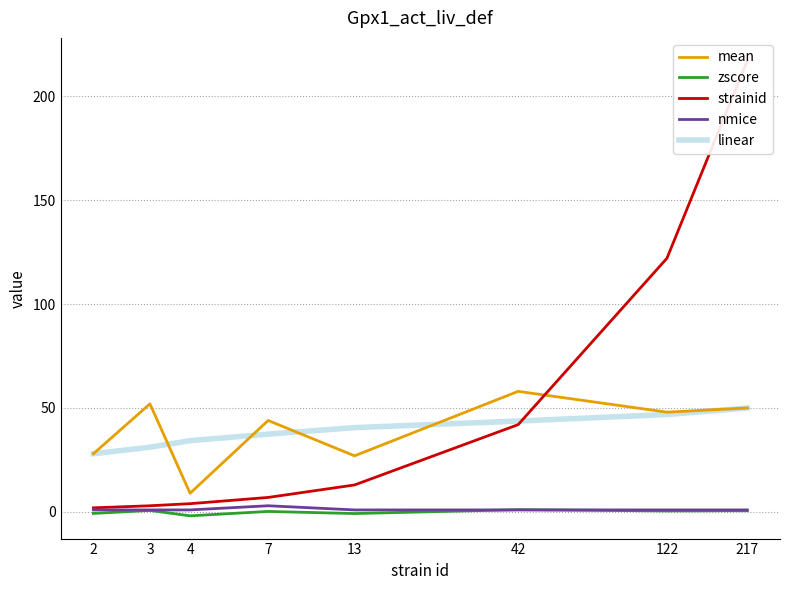

Which has a higher value, 7 or 217?

217